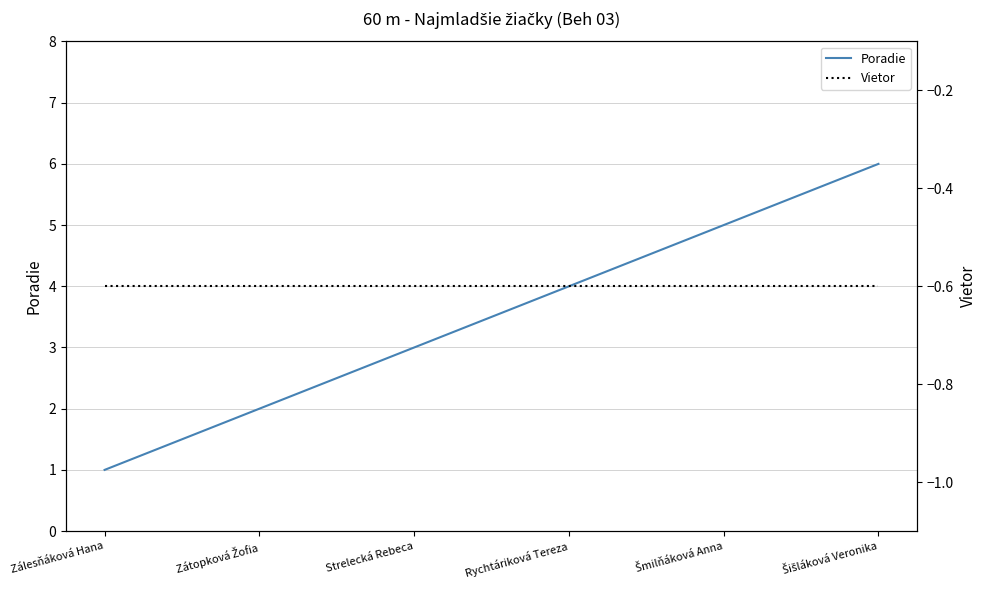

The value of Vietor at Strelecká Rebeca is -0.9. True or false?

False